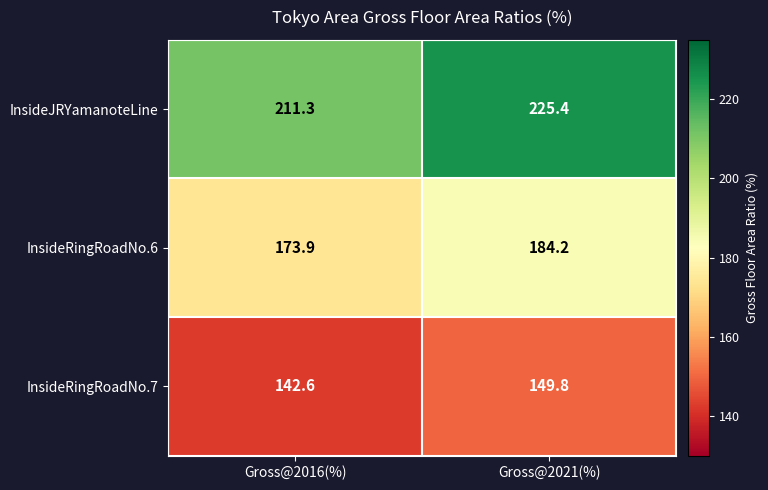

The InsideJRYamanoteLine series shows 324.7 at Gross@2021(%). True or false?

False